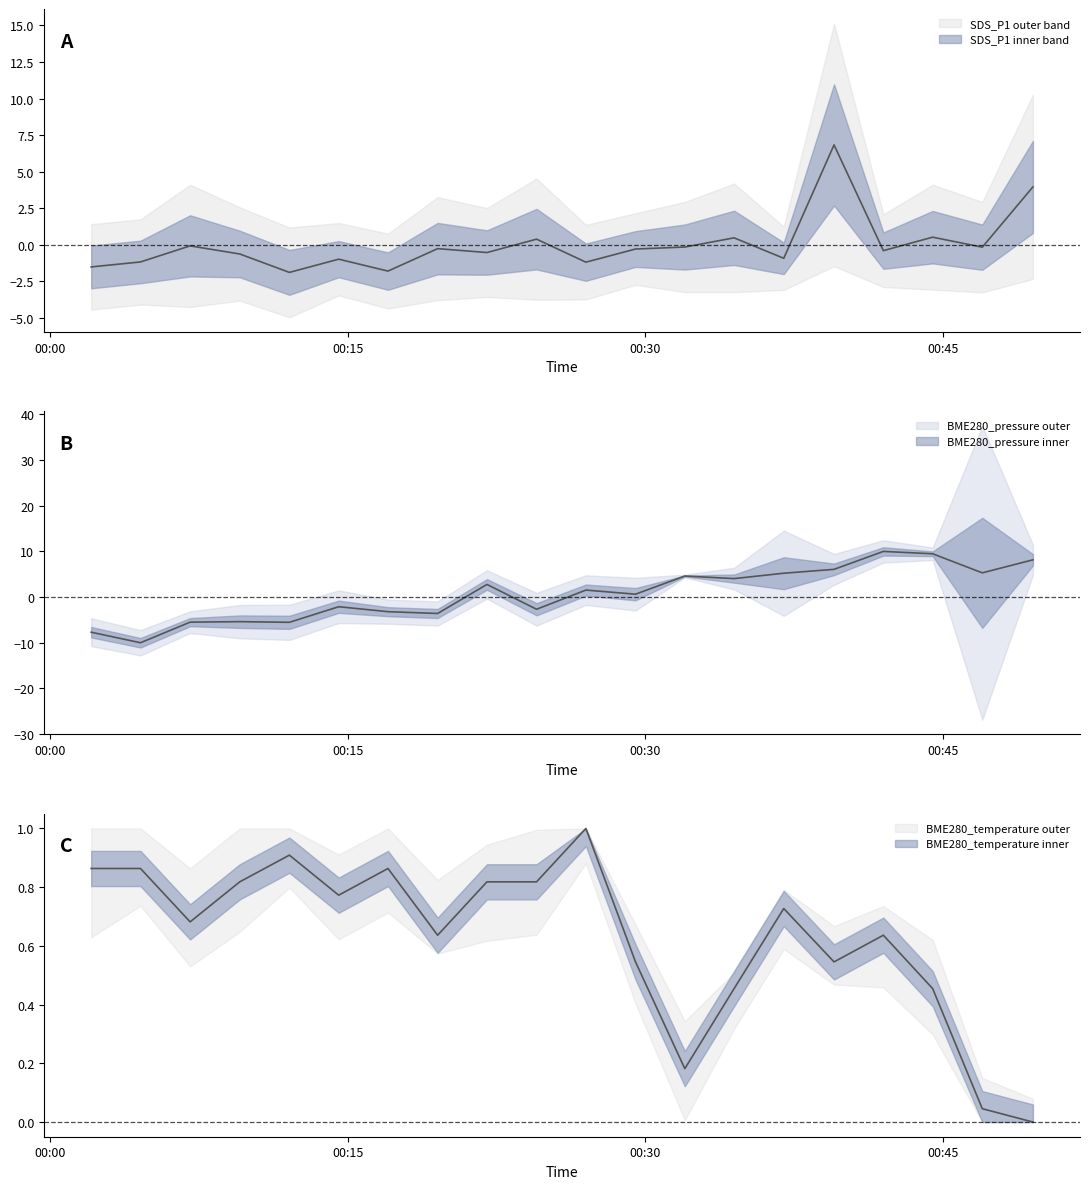

What is the difference between the highest and lowest values at 2023/09/30 00:29:30?

0.9